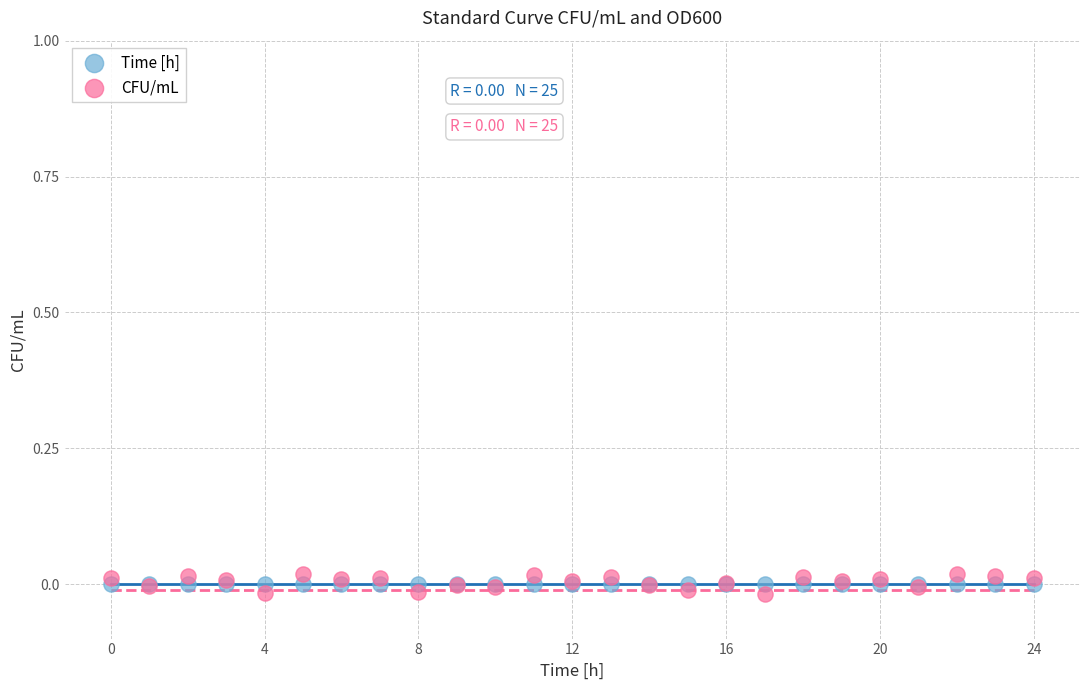

Which series reaches the maximum Y coordinate?

CFU/mL